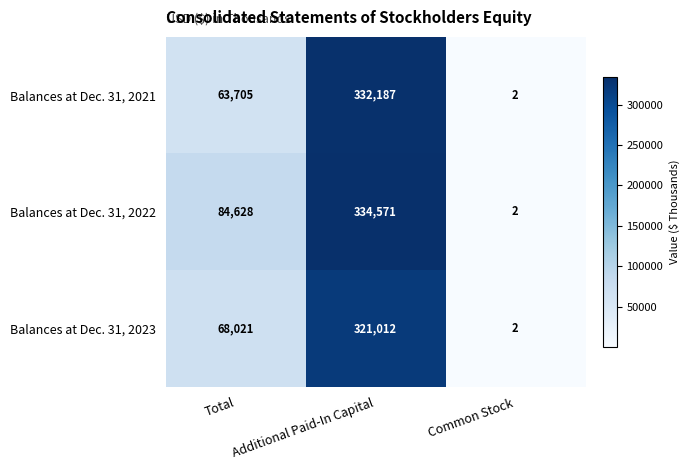

What is the minimum value shown in the chart?

2